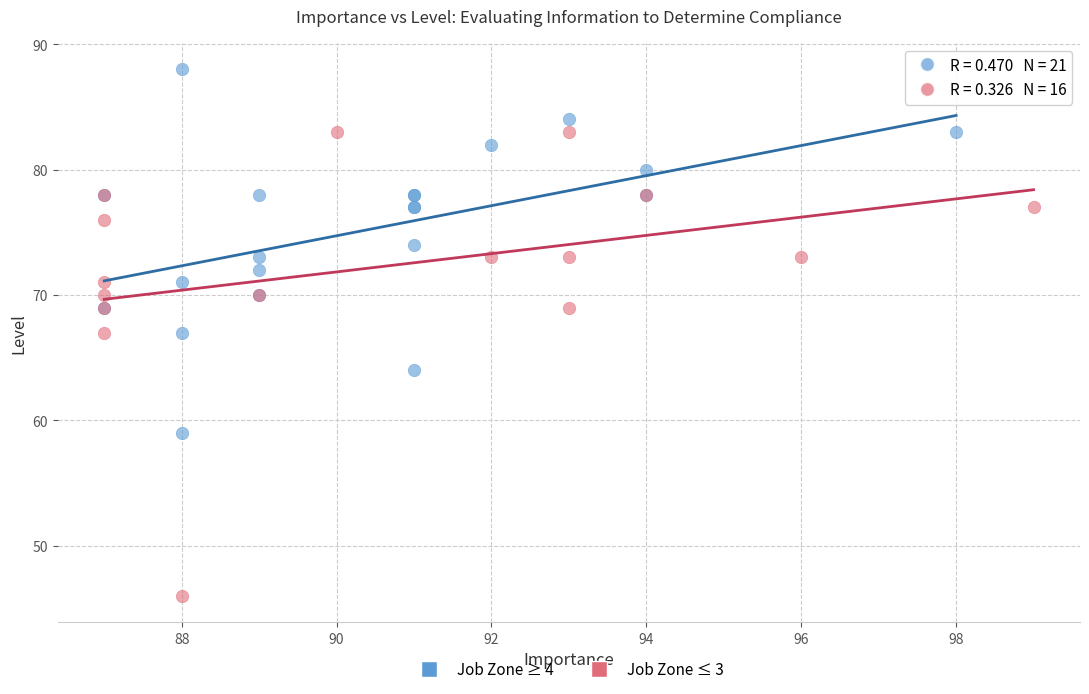

Which series reaches the minimum Y coordinate?

Job Zone ≤ 3